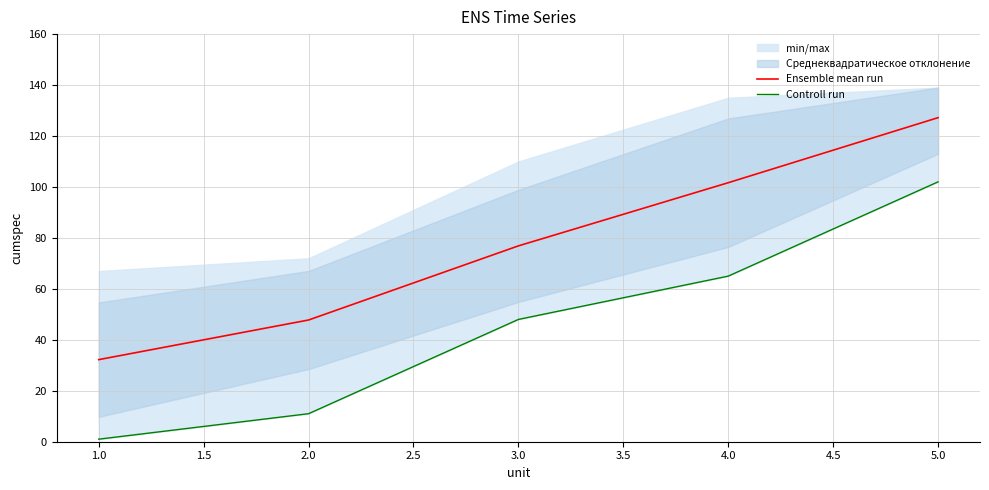

What is the lowest value of the Ensemble mean run series?

32.2